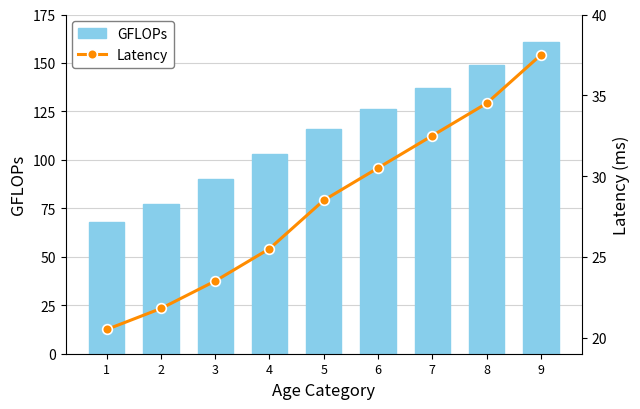

How many data points in GFLOPs are less than 116?

4